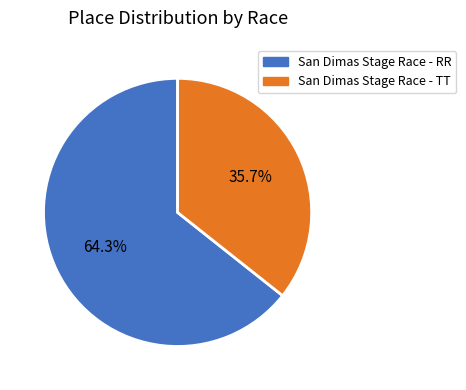

To the nearest percent, what portion does San Dimas Stage Race - TT represent?

36%